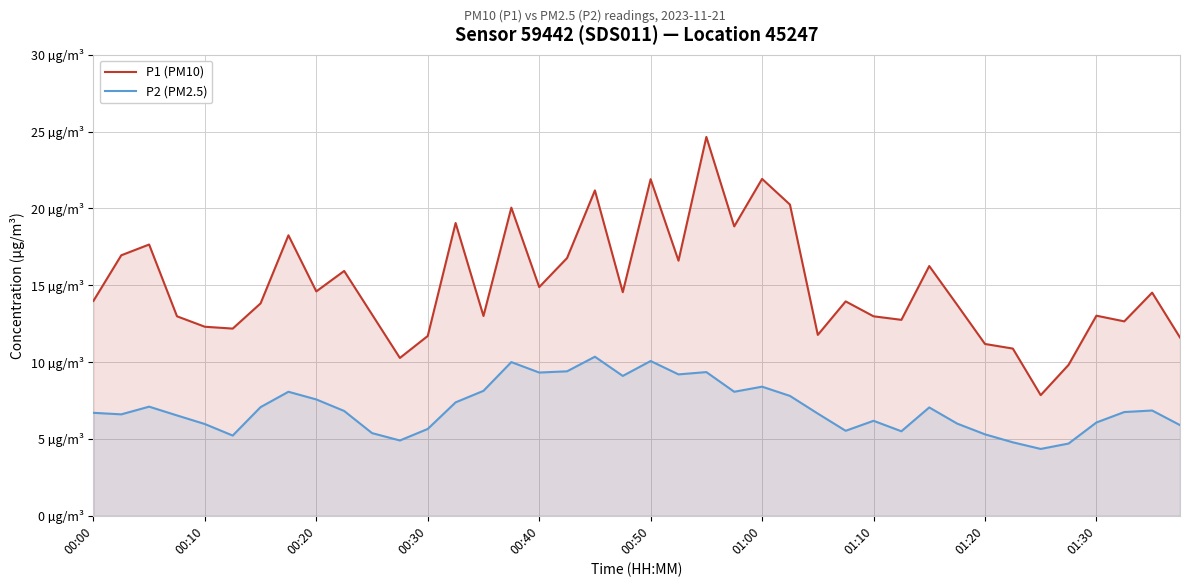

True or false: P2 (PM2.5) has more than 0 interior local peaks.

True